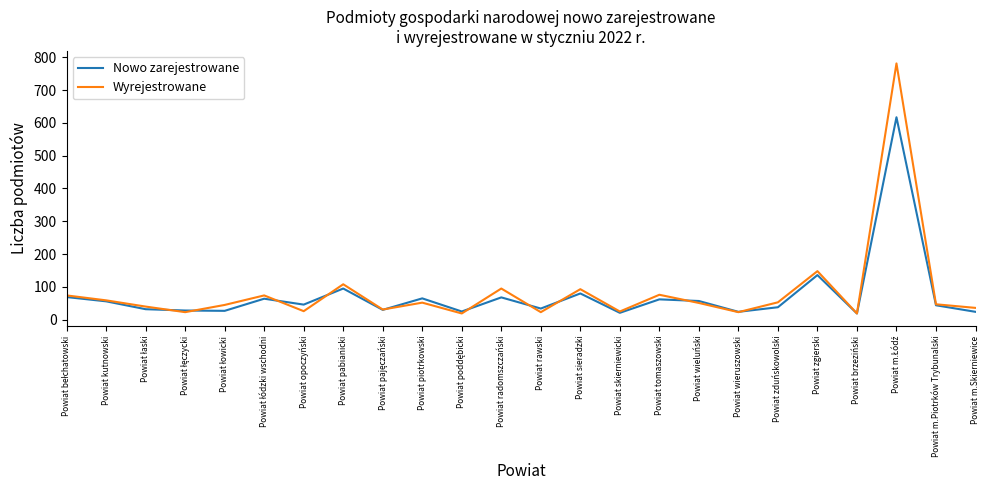

True or false: Nowo zarejestrowane has more than 2 points higher than both neighbors.

True